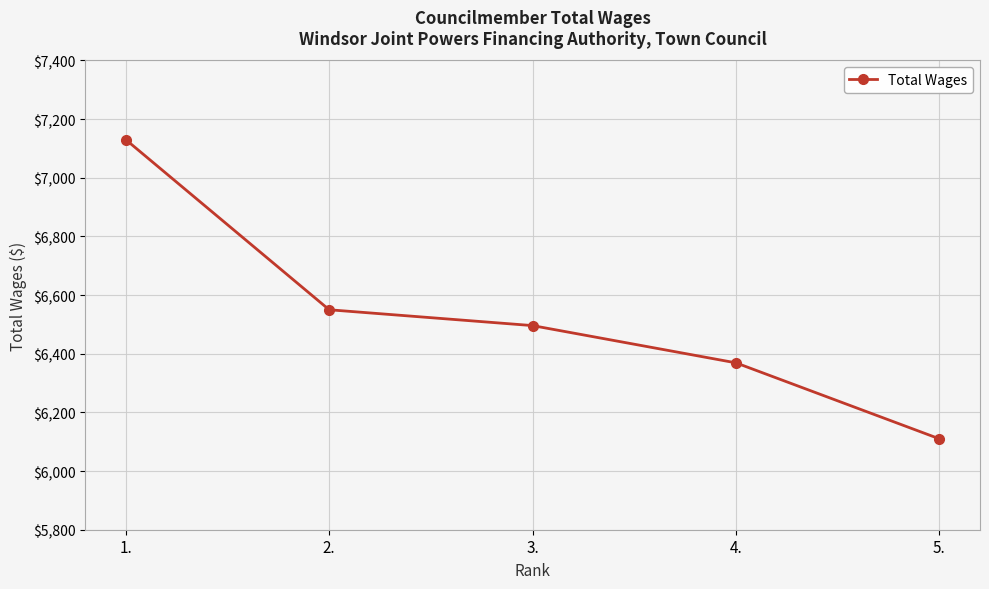

Between 5. and 3., which is larger?

3.